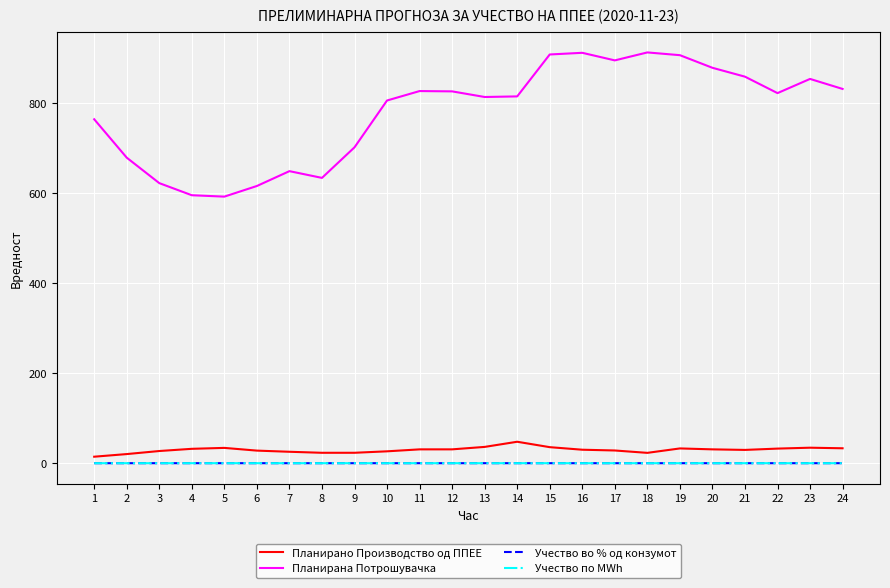

Which category has the highest value in the Планирано Производство од ППЕЕ series?

14